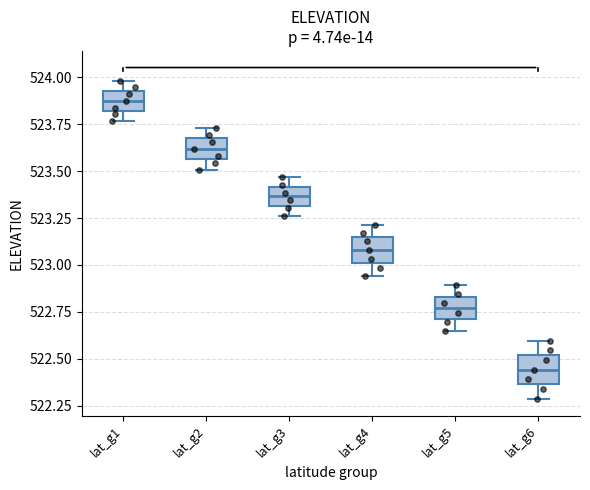

Reading left to right, read every box against the y-axis: the position of its median line, the range the box covers, and the ends of its whiskers. The values are not printed on the chart, so give them approximately, as read against the axis.

lat_g1: median 523.90, box 523.80 to 523.95, whiskers 523.75 to 524.00
lat_g2: median 523.60, box 523.55 to 523.70, whiskers 523.50 to 523.75
lat_g3: median 523.35, box 523.30 to 523.40, whiskers 523.25 to 523.45
lat_g4: median 523.10, box 523.00 to 523.15, whiskers 522.95 to 523.20
lat_g5: median 522.75, box 522.70 to 522.85, whiskers 522.65 to 522.90
lat_g6: median 522.45, box 522.35 to 522.50, whiskers 522.30 to 522.60